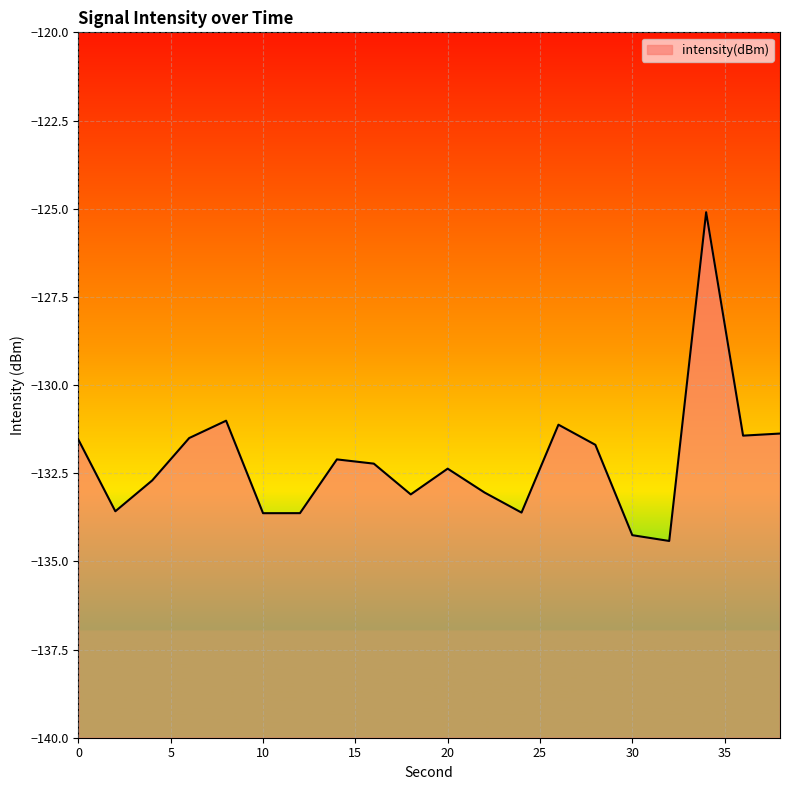

What is the change in value from 18 to 22?

+0.1